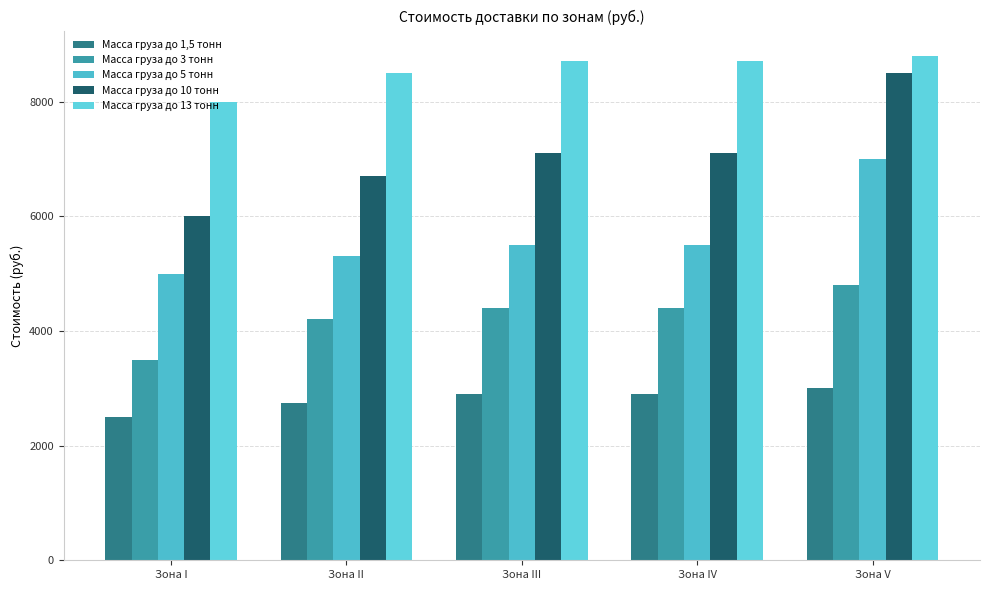

At which label is Масса груза до 3 тонн closest to 4150?

Зона II